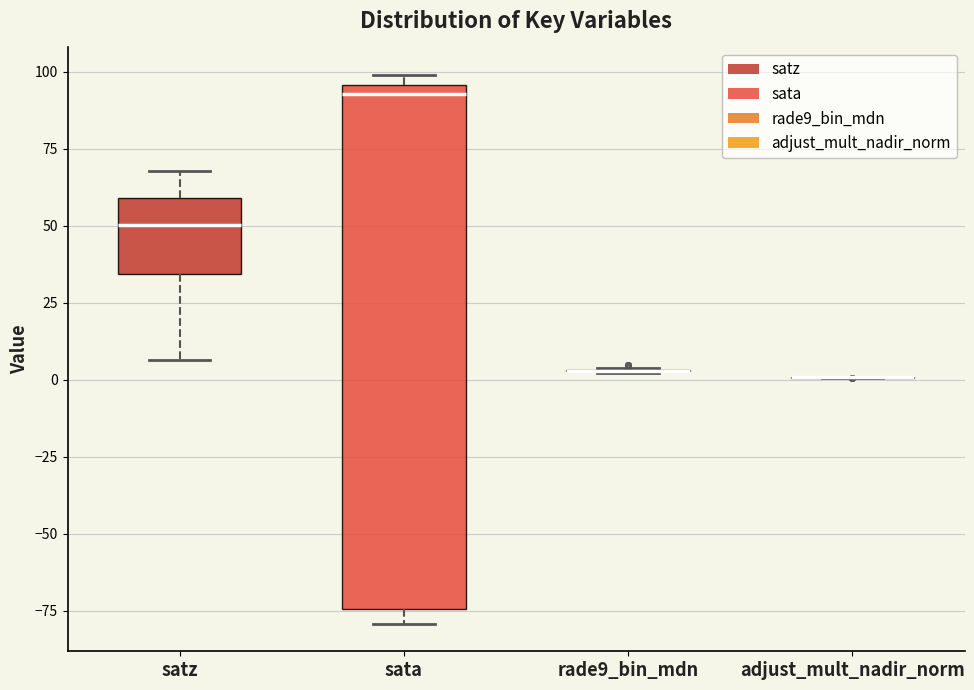

Reading left to right, transcribe this box plot: for each box, give where its median line is, the range the box spans, and where its two whiskers end, as read against the y-axis. The values are not printed on the chart, so give them approximately, as read against the axis.

satz: median 50, box 35 to 60, whiskers 5 to 70
sata: median 95 (just below the box's upper edge), box -75 to 95, whiskers -80 to 100
rade9_bin_mdn: box collapsed to a line at 5, whiskers 0 to 5
adjust_mult_nadir_norm: box collapsed to a line at 0, whiskers 0 to 0